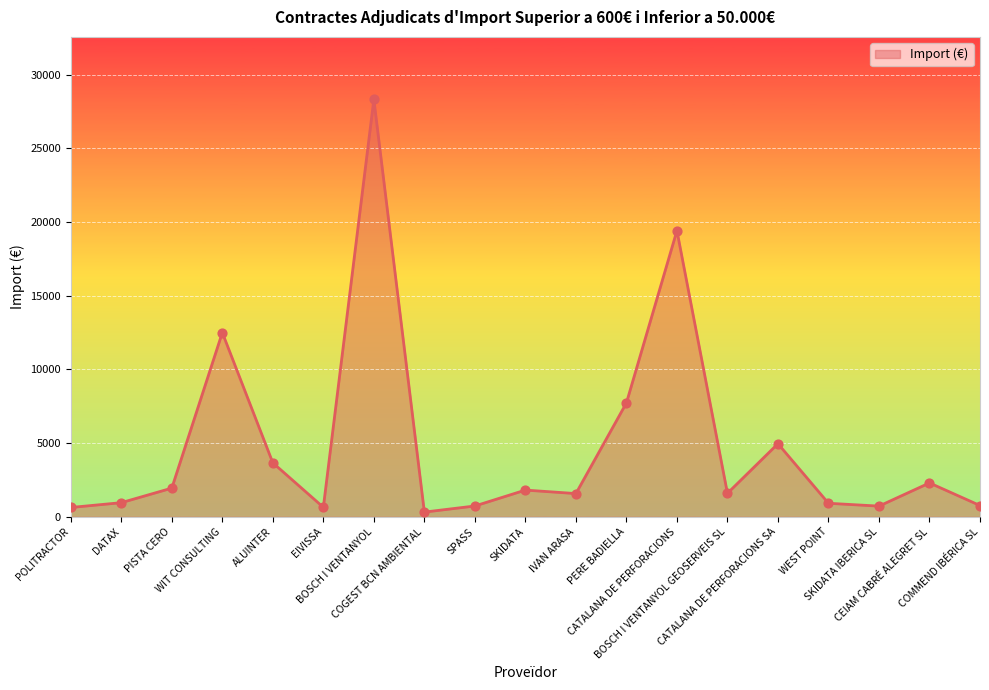

Between PISTA CERO and PERE BADIELLA, which is larger?

PERE BADIELLA